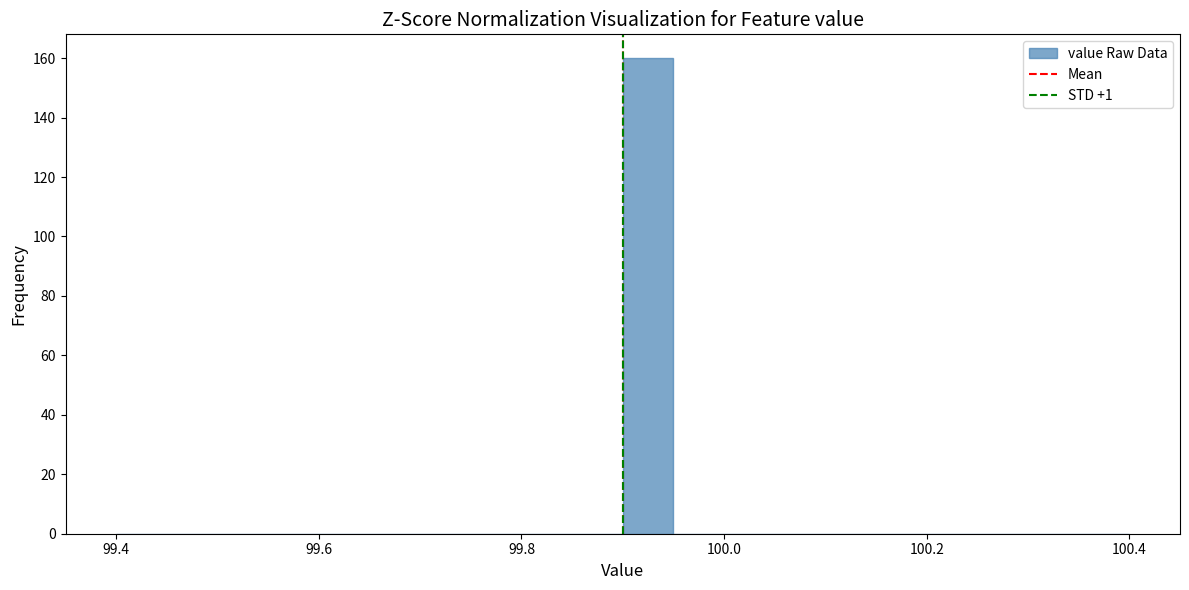

Around what value on the x-axis is the tallest bar? Give the approximate position of its centre, as read against the axis.

99.92